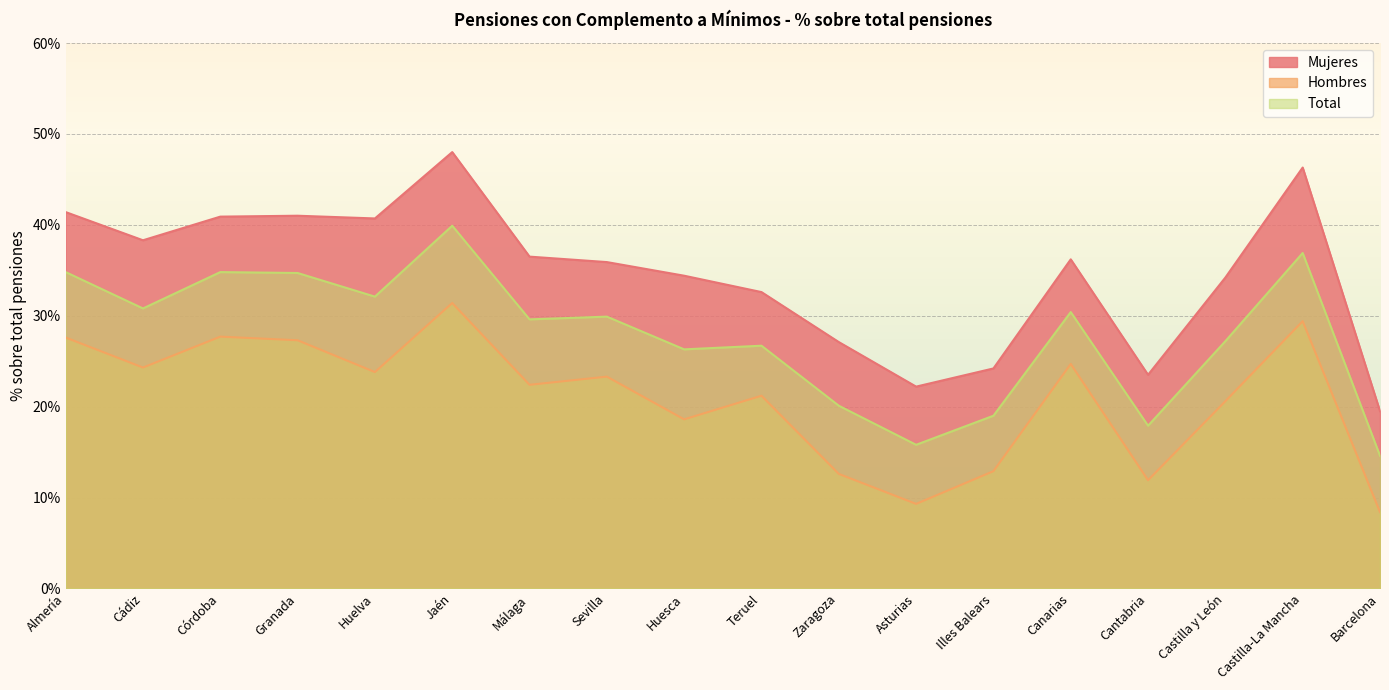

What is the difference between the Hombres values at Málaga and Illes Balears?

0.1